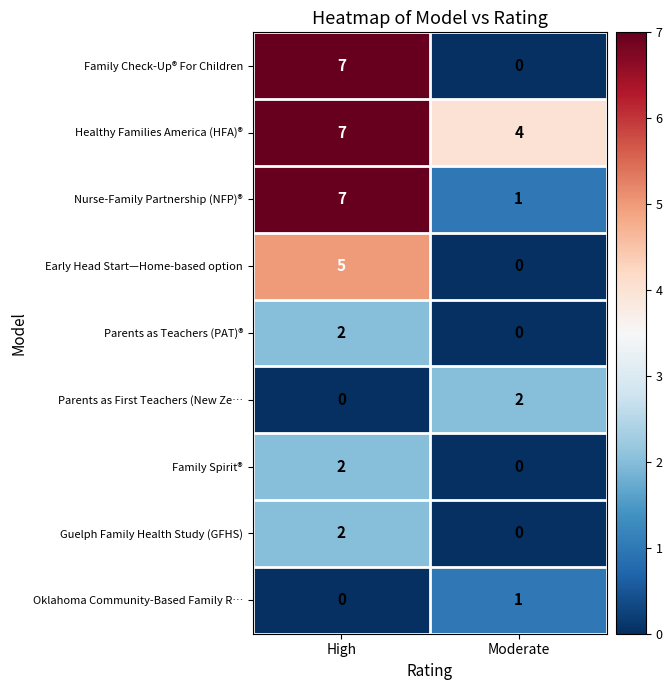

What is the difference between the maximum and minimum values in the Family Check-Up® For Children series?

7